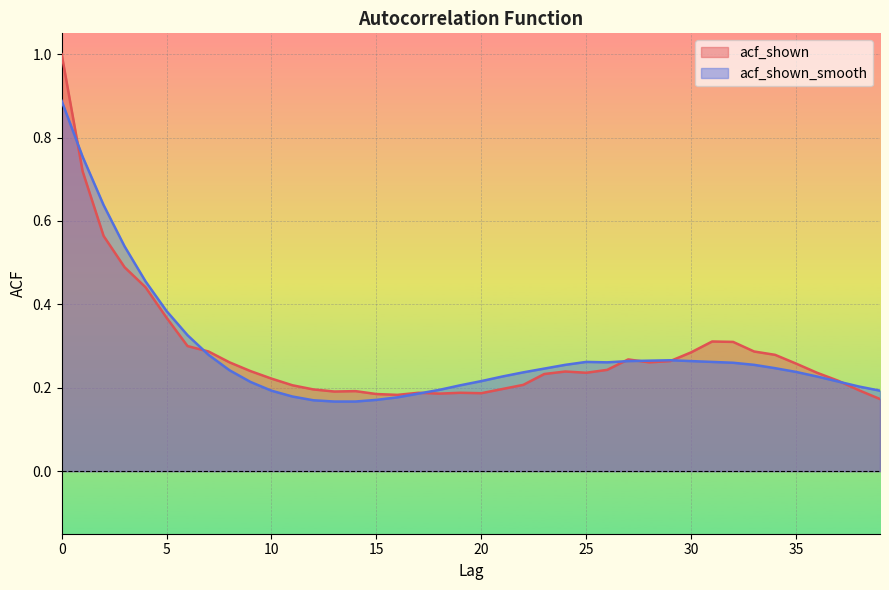

The value of acf_shown_smooth at 18 is 0.2. True or false?

True